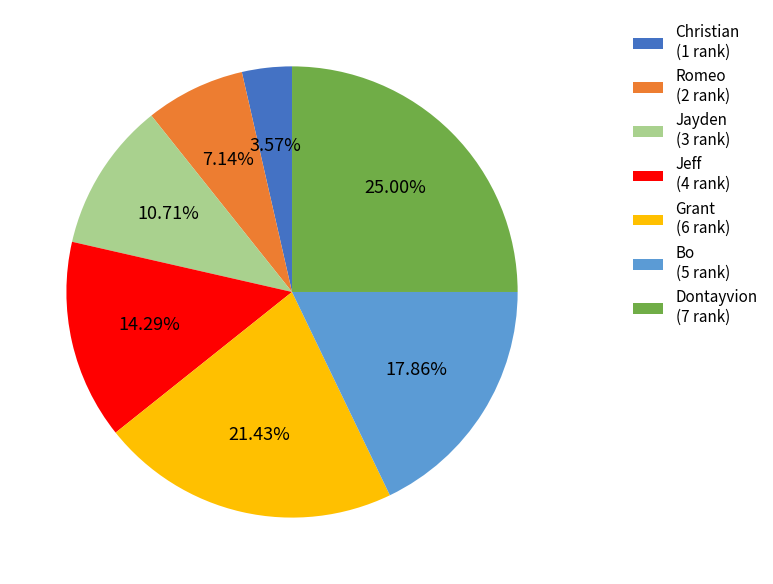

Approximately how many times larger is the value at Bo (5 rank) compared to Christian (1 rank)?

5.0